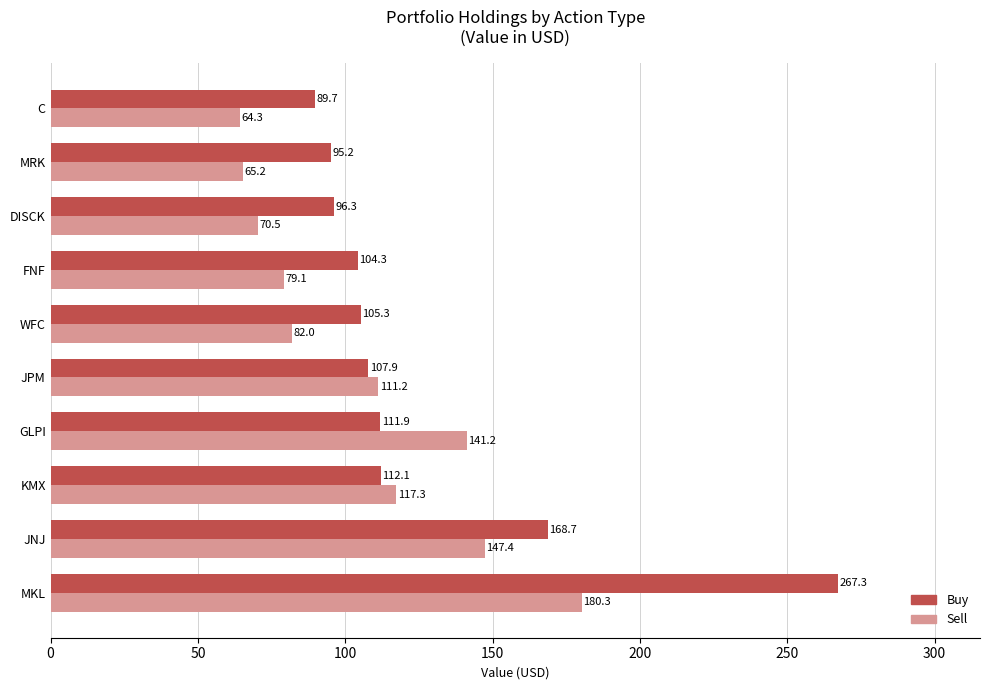

Which series changed the most between JNJ and FNF?

Sell